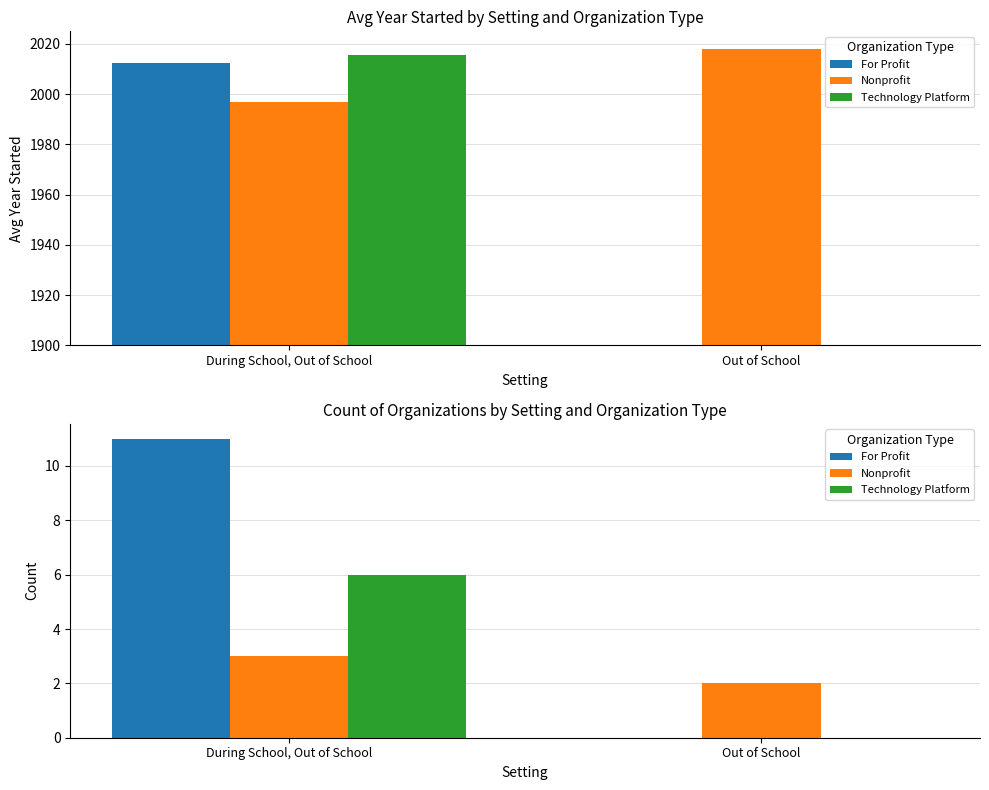

Count the number of data series in this chart.

3